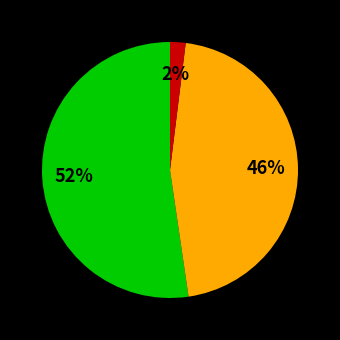

Does any single category account for the majority?

Yes